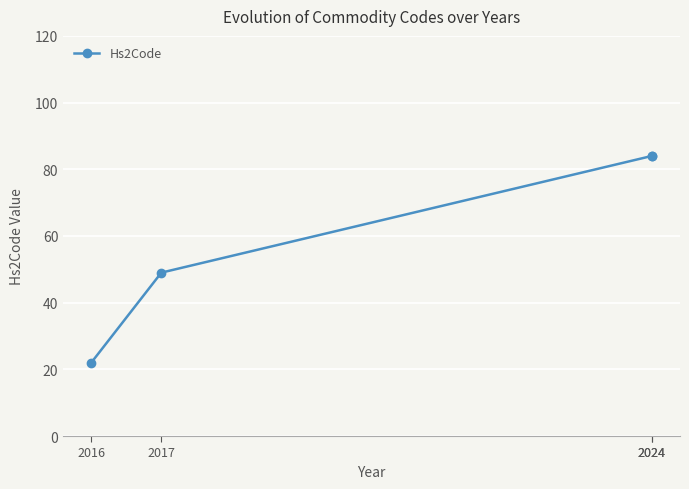

What value does the data have at 2024, to the nearest 10?

80